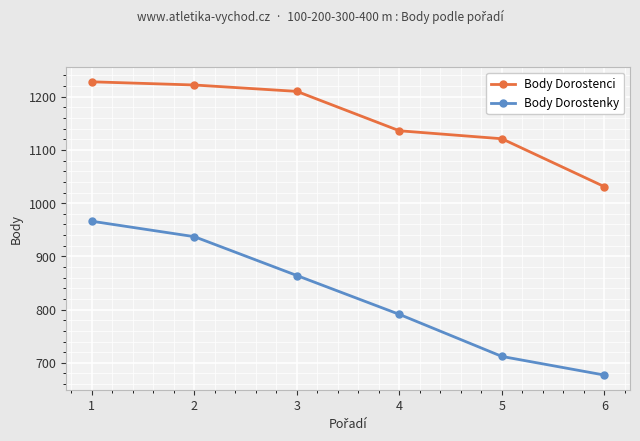

The Body Dorostenky series shows 235 at 3. True or false?

False